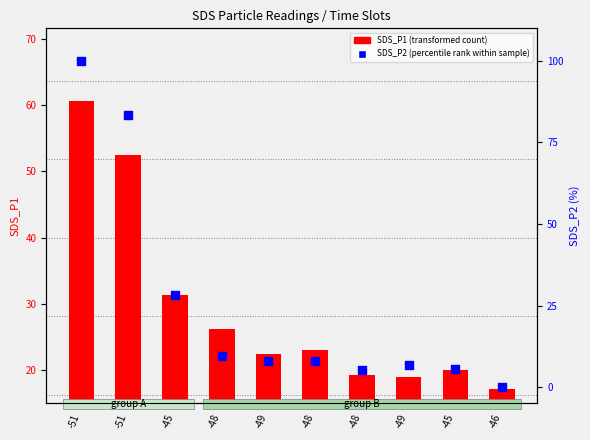

Is the value of SDS_P1 (transformed count) at -48 greater than the value of SDS_P2 (percentile rank within sample) at -48?

Yes